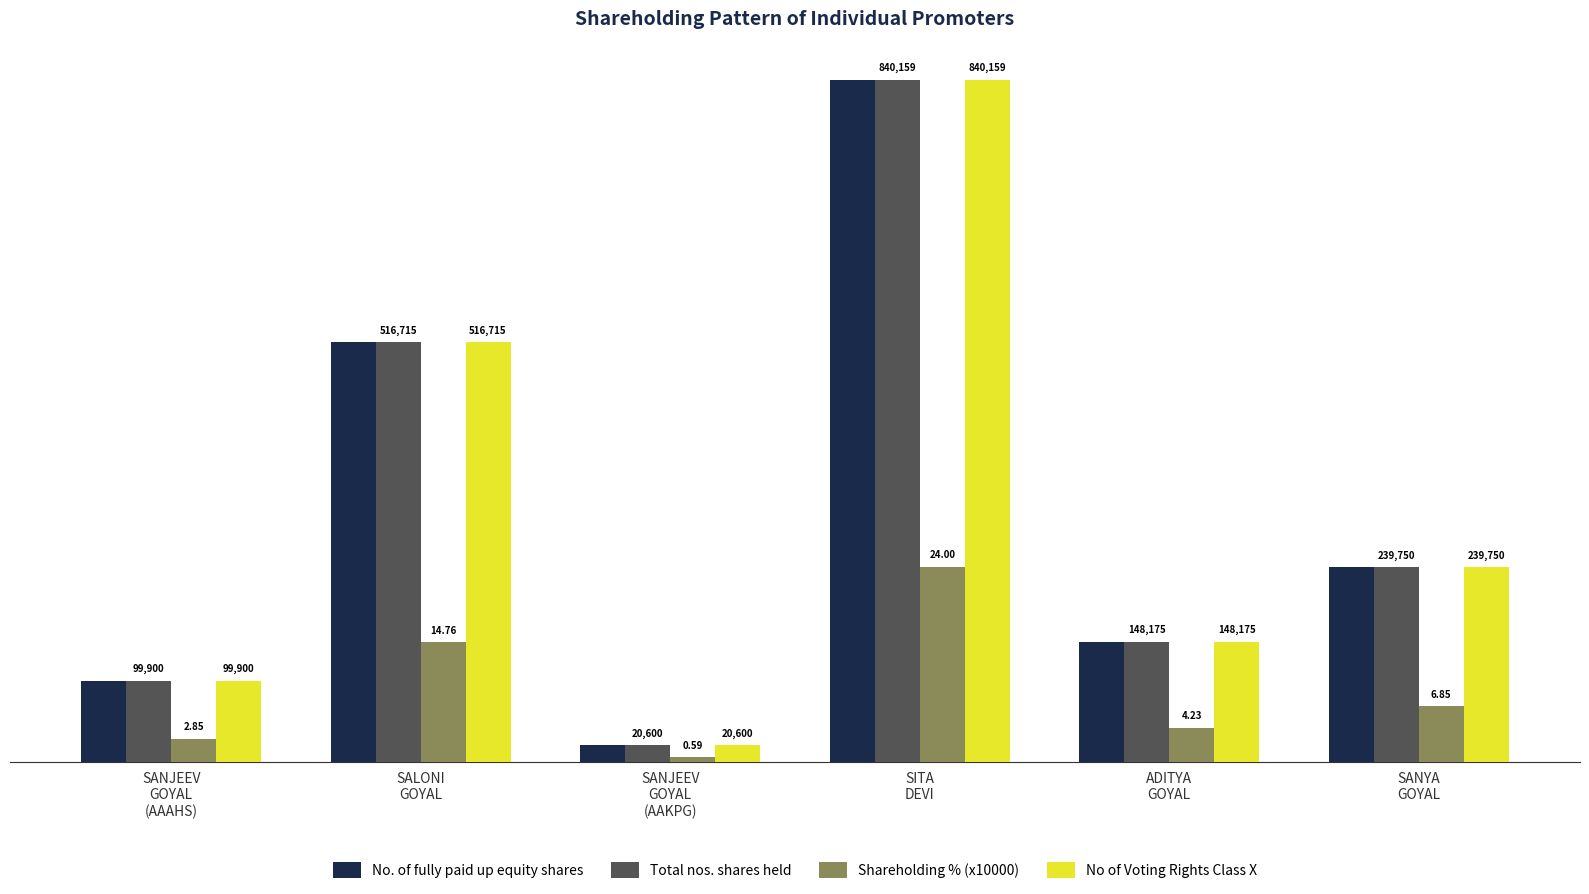

At which category is the sum across all series the highest?

SITA
DEVI